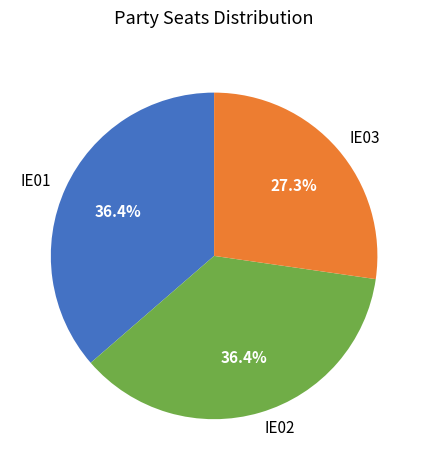

To the nearest percent, what percentage of the pie is IE03?

27%